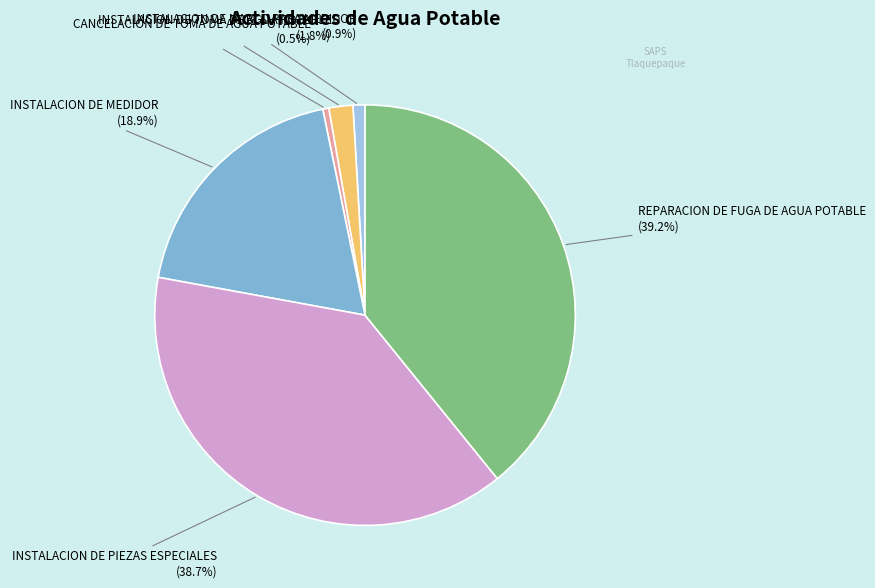

Is there any slice that represents more than half of the pie?

No